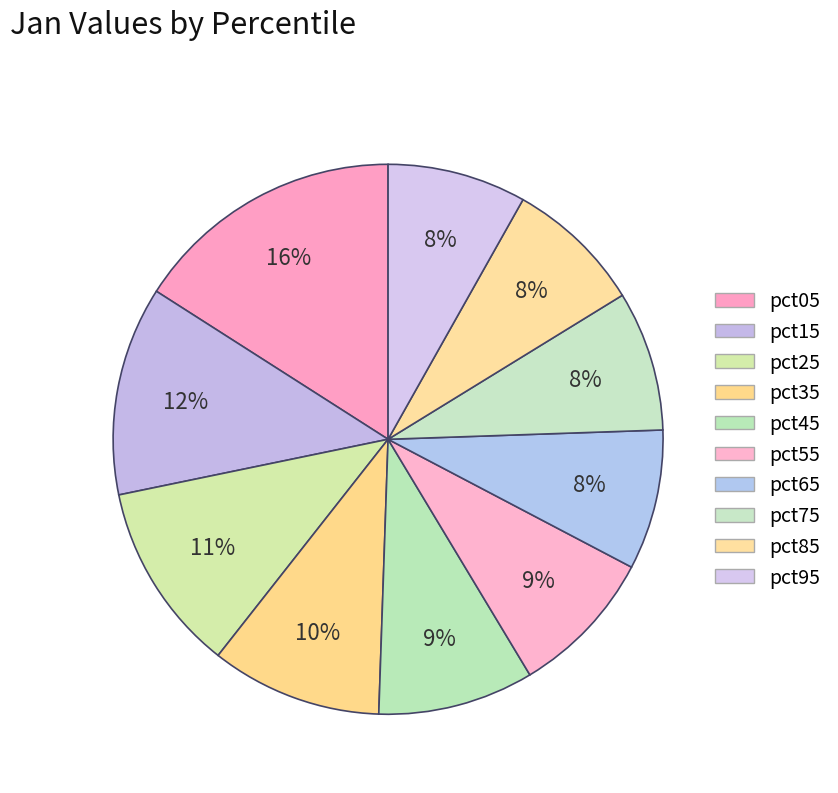

Is there any slice that represents more than half of the pie?

No